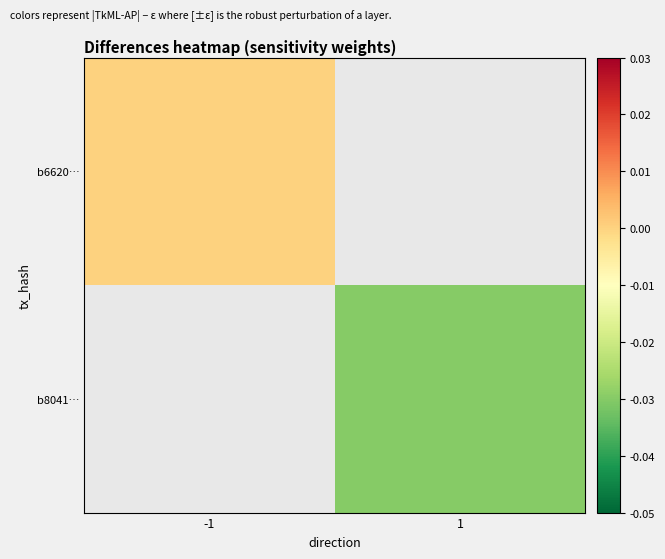

Between 1 and -1, which is larger?

-1